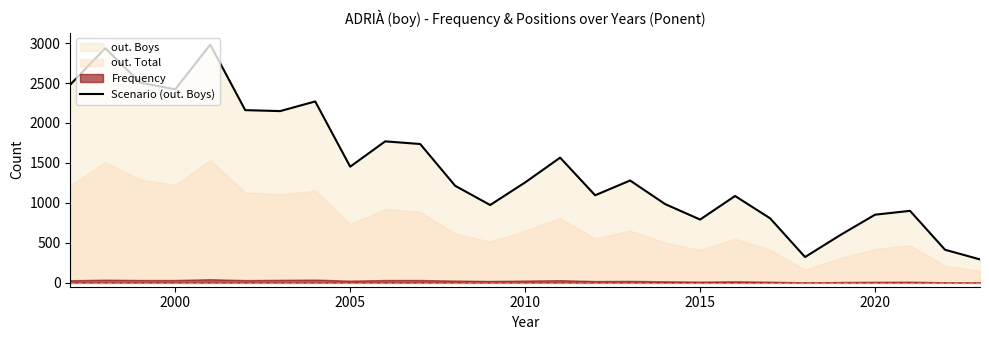

How many lines are shown in the chart?

1